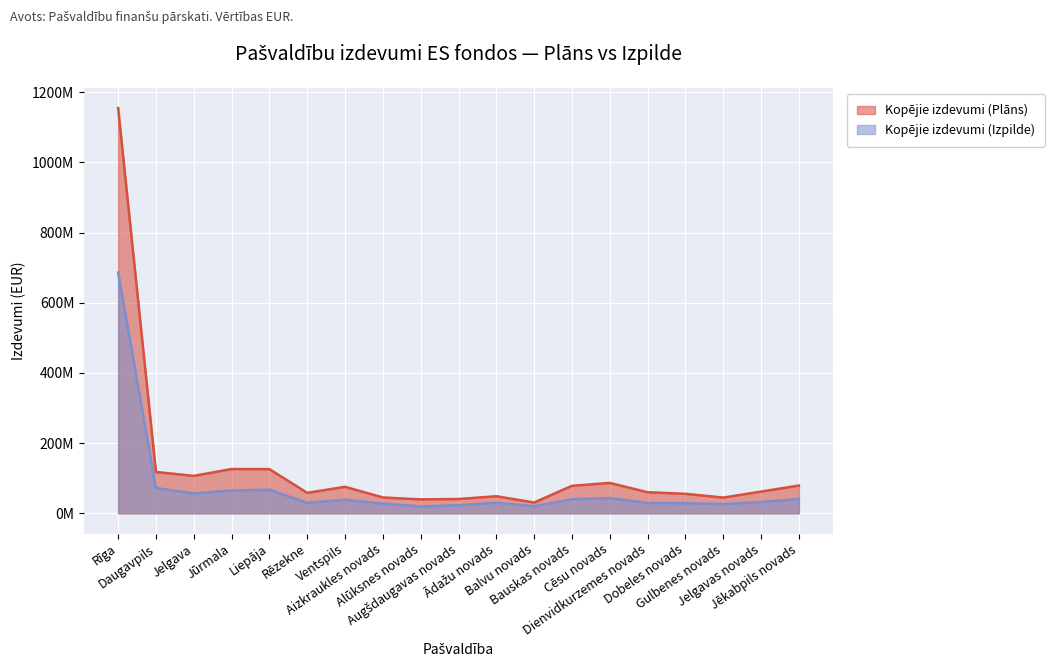

True or false: Kopējie izdevumi (Plāns) and Kopējie izdevumi (Izpilde) intersect in this chart.

False